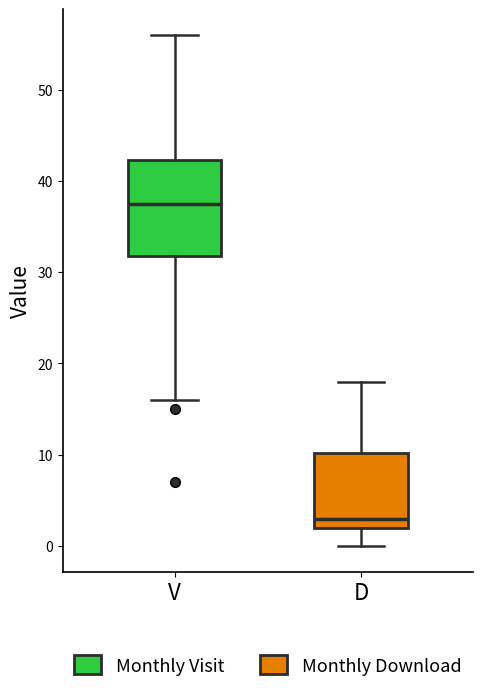

Comparing the boxes themselves (not the whiskers), which one is the tallest?

V